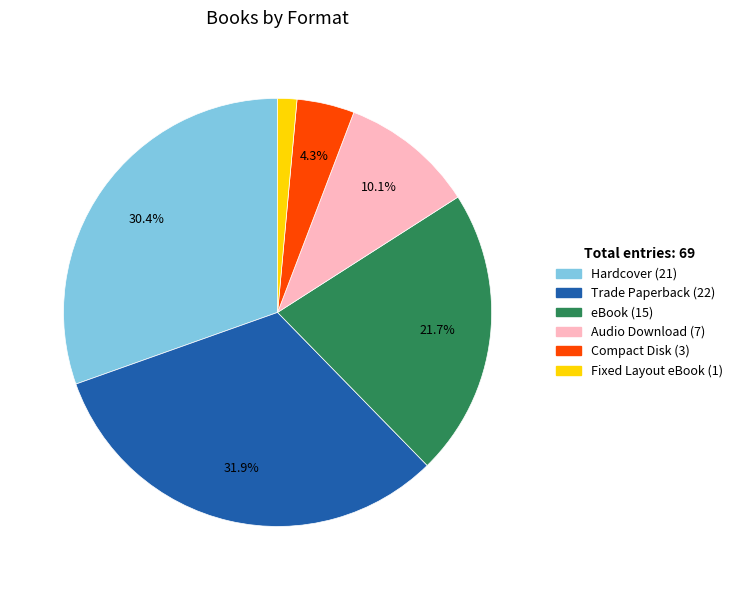

To the nearest percent, what percentage of the pie is Hardcover?

30%